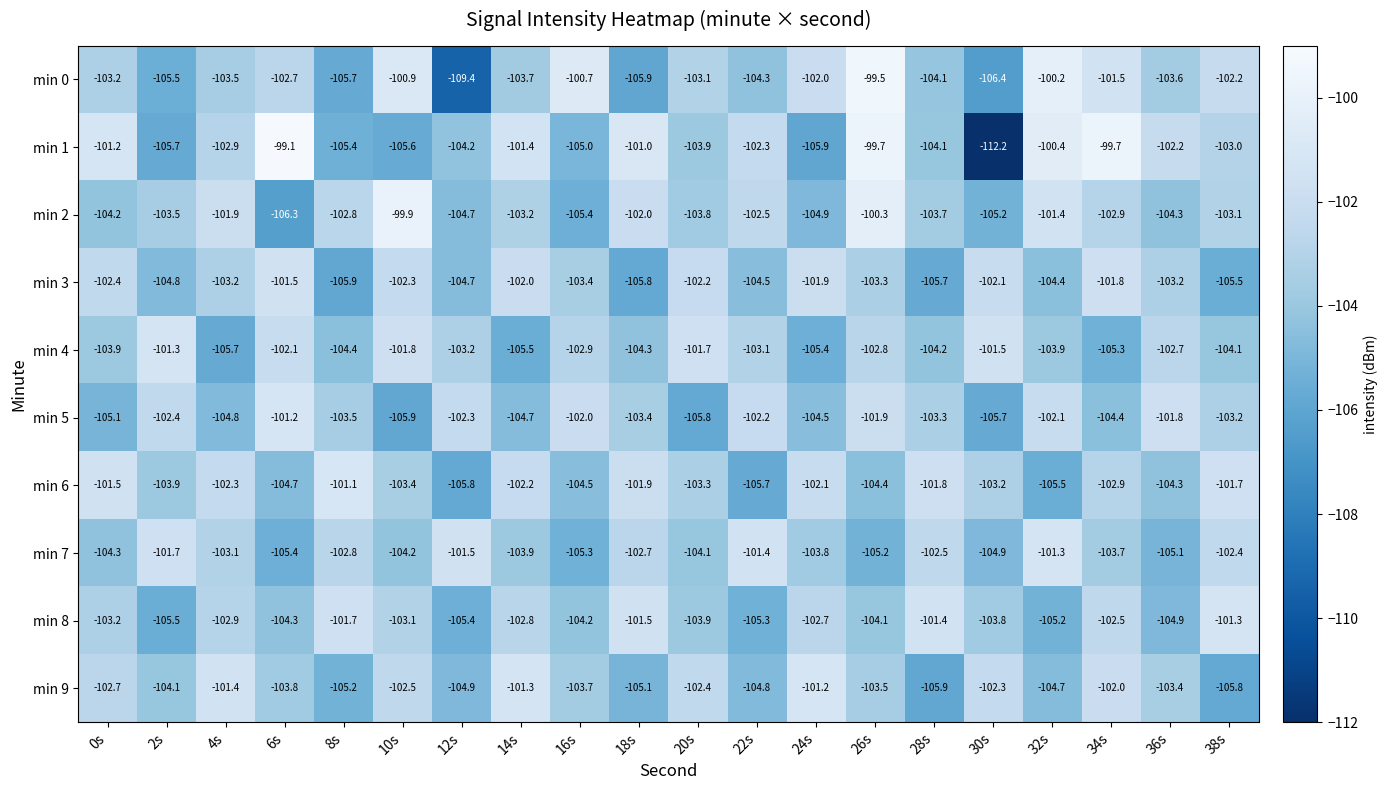

The value of min 6 at 22s is -174.8. True or false?

False